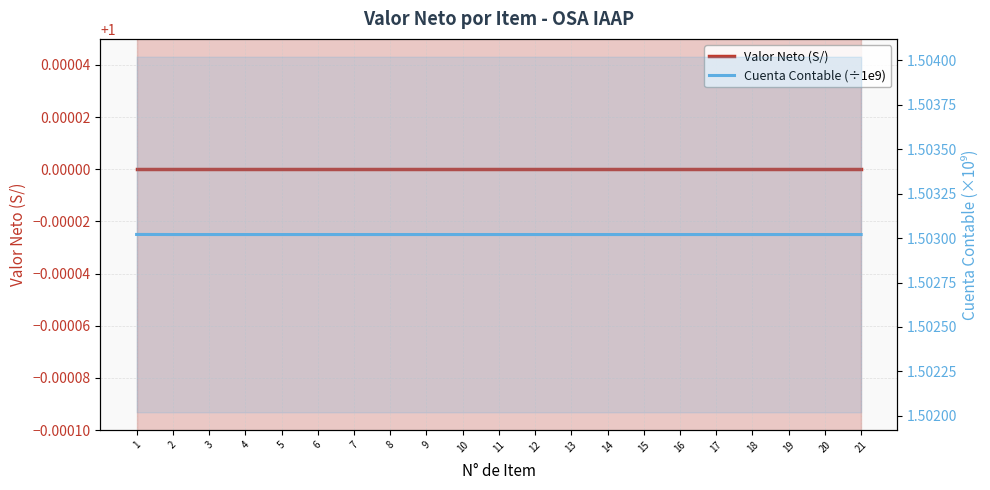

True or false: Cuenta Contable (÷1e9) and Valor Neto (S/) cross at least once.

False